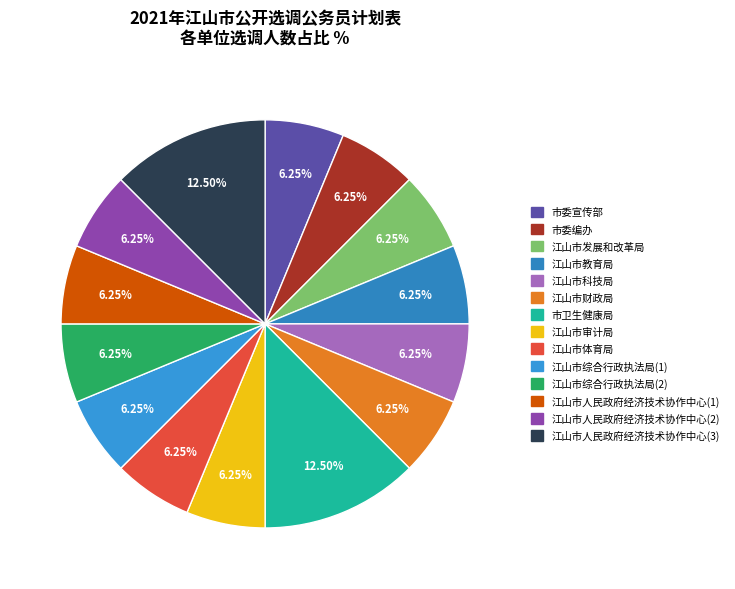

Is there any slice that represents more than half of the pie?

No